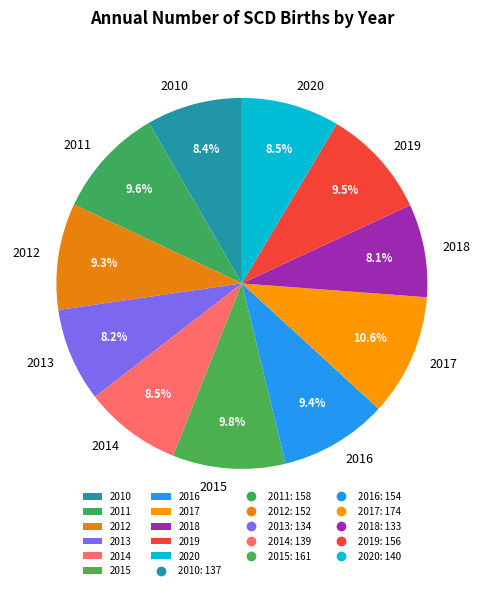

The 2014 slice represents 1% of the pie. True or false?

False